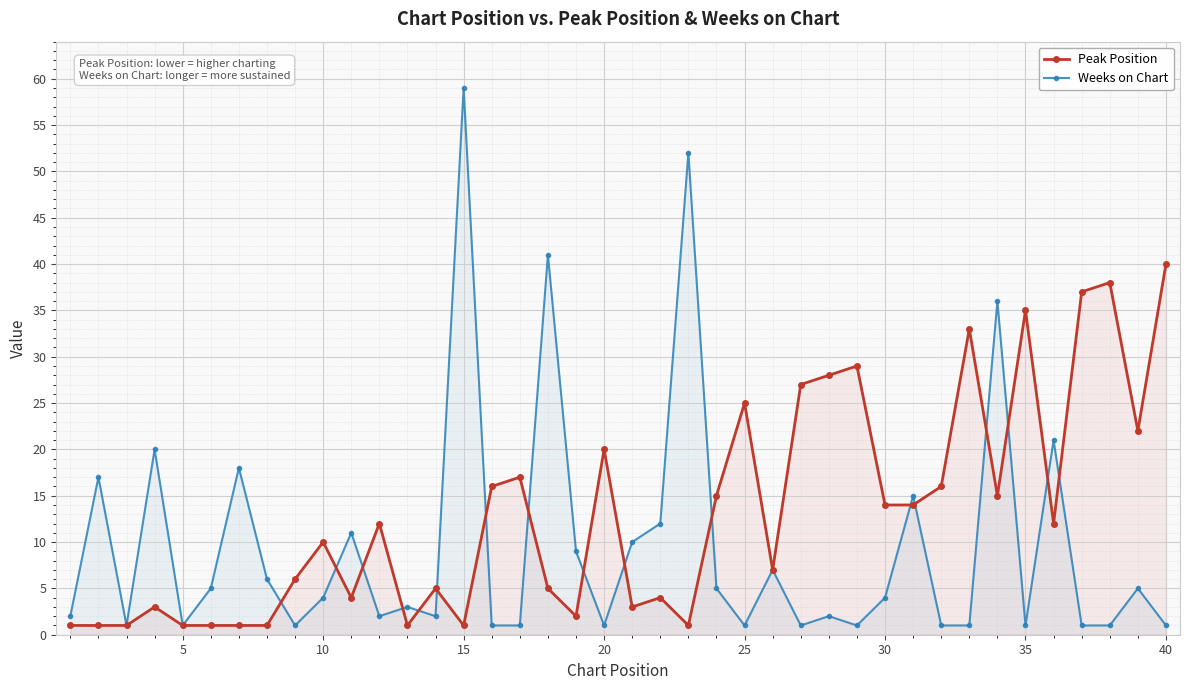

How many values in the Peak Position series are below 12?

20